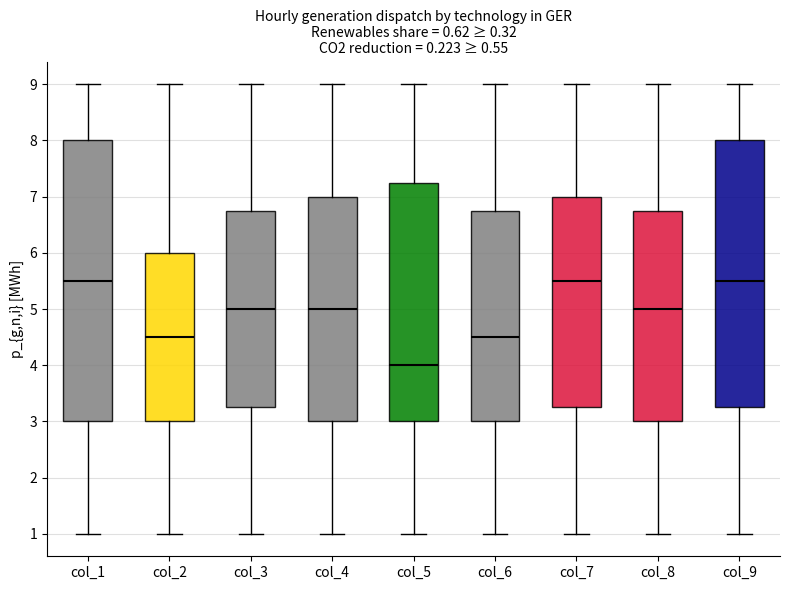

Which box is the tallest, from its lower edge to its upper edge?

col_1